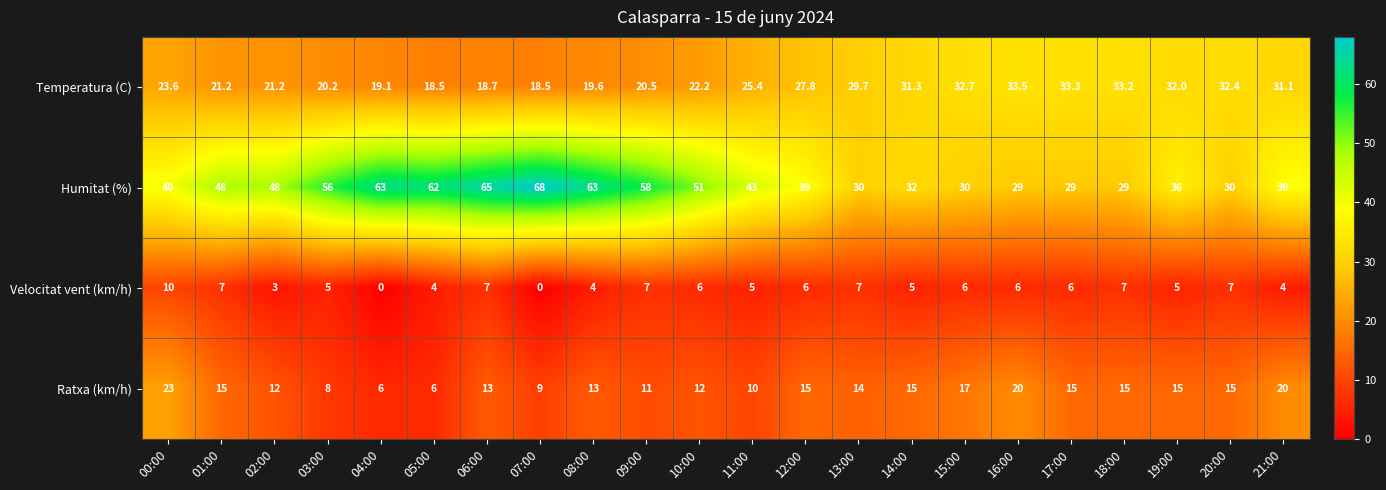

At which category is the sum across all series the highest?

06:00